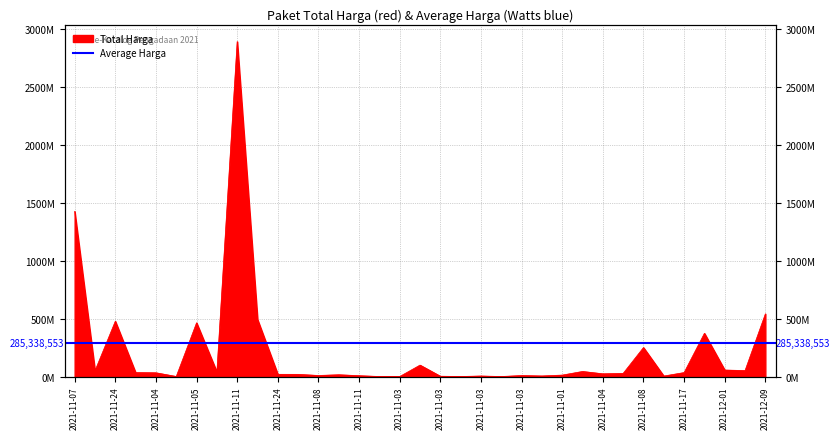

What is the sum of all values?

7518497085